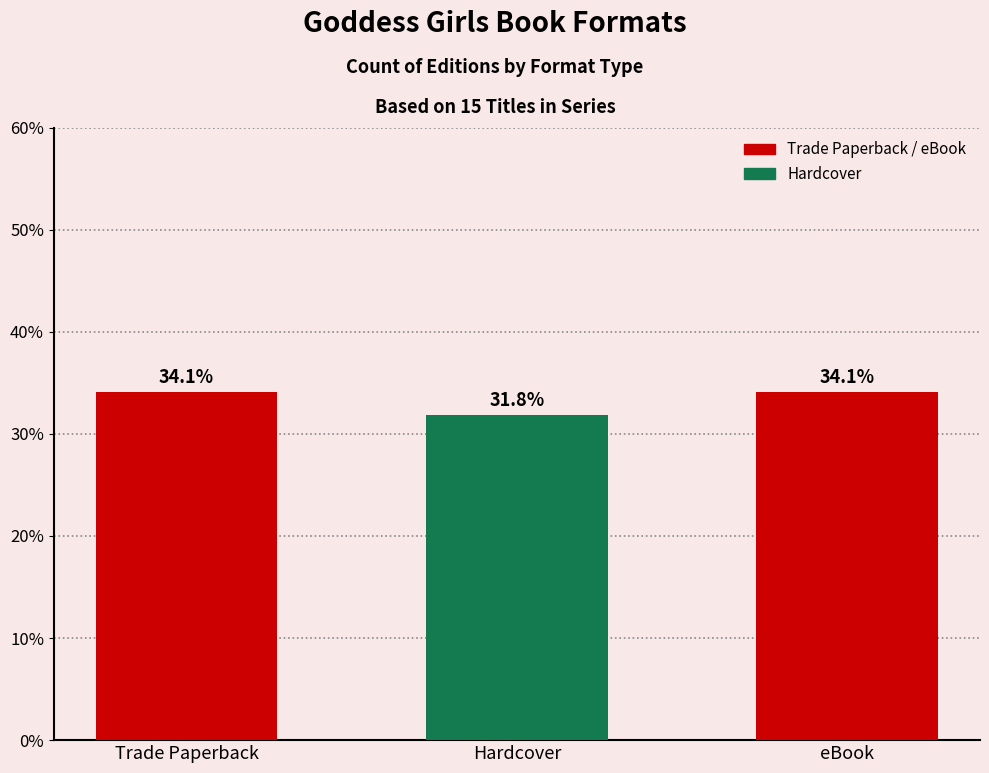

Between Trade Paperback and Hardcover, which is larger?

Trade Paperback